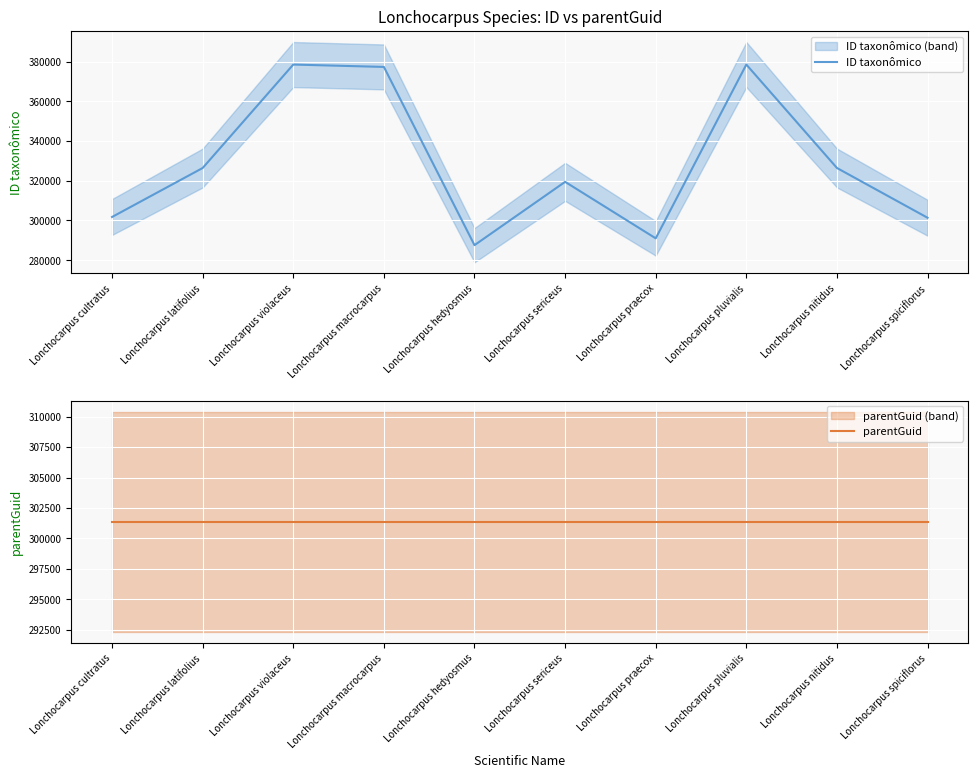

Reading left to right, extract all data points from this chart.

ID taxonômico: 301759	326434	378544	377353	287565	319462	291006	378546	326441	301372
parentGuid: 301366	301366	301366	301366	301366	301366	301366	301366	301366	301366